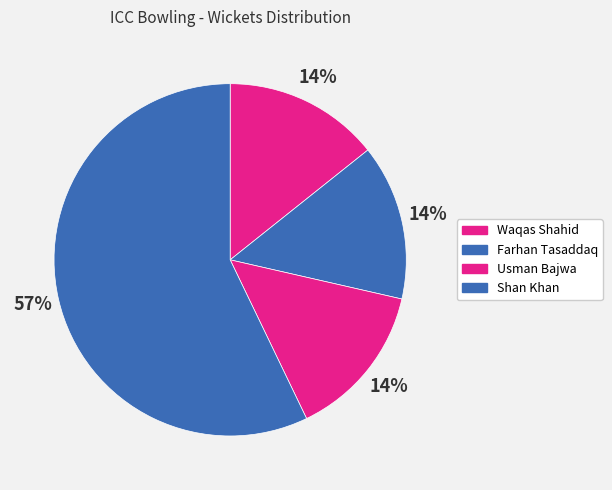

How many slices are in this pie chart?

4